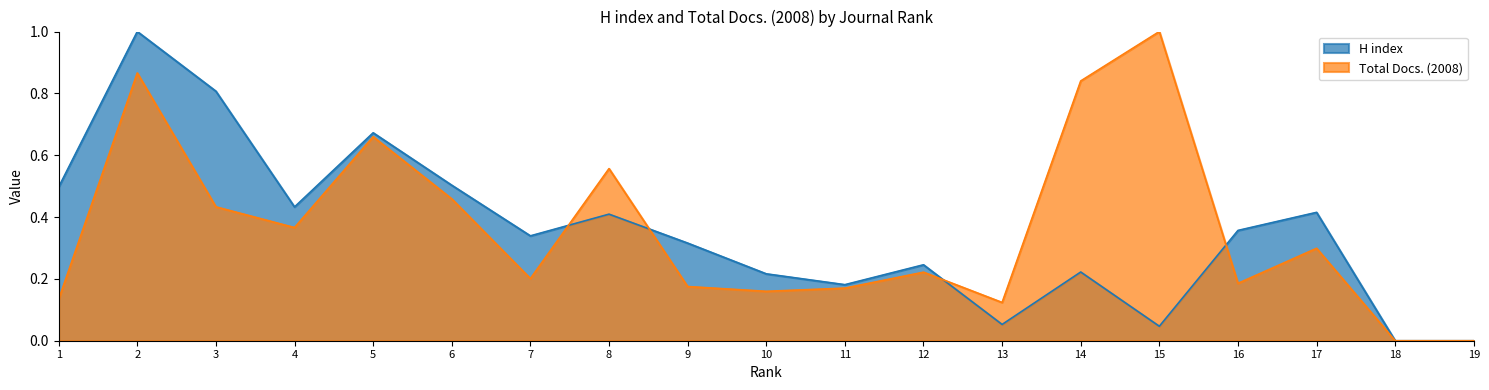

What is the sum of the Total Docs. (2008) values at 18 and 10?

0.2